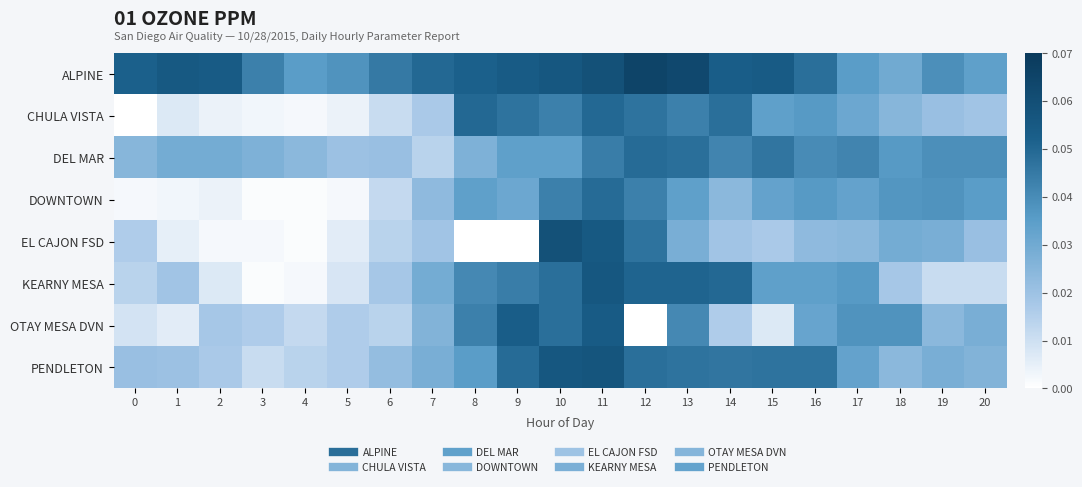

Count the number of data series in this chart.

8